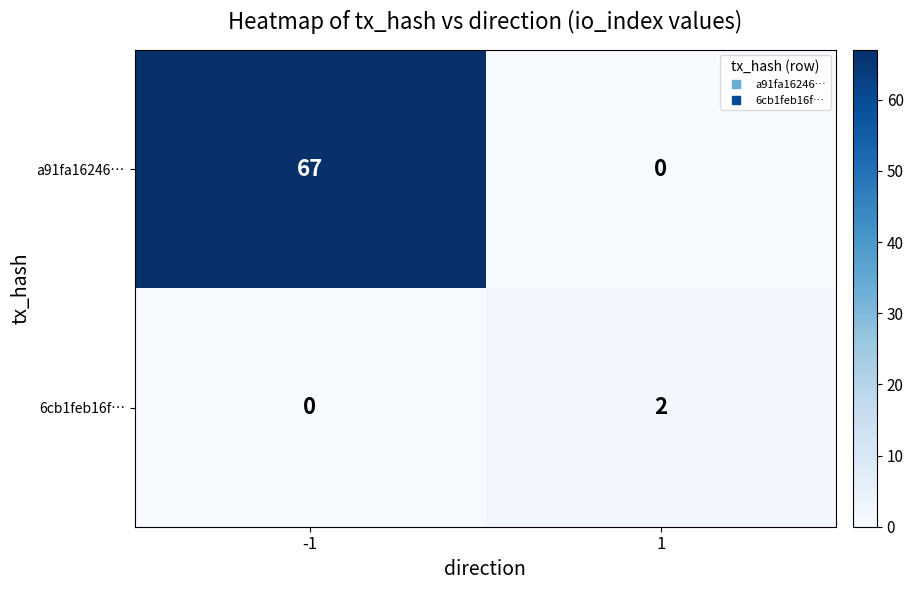

What is the total value across all series at -1?

67